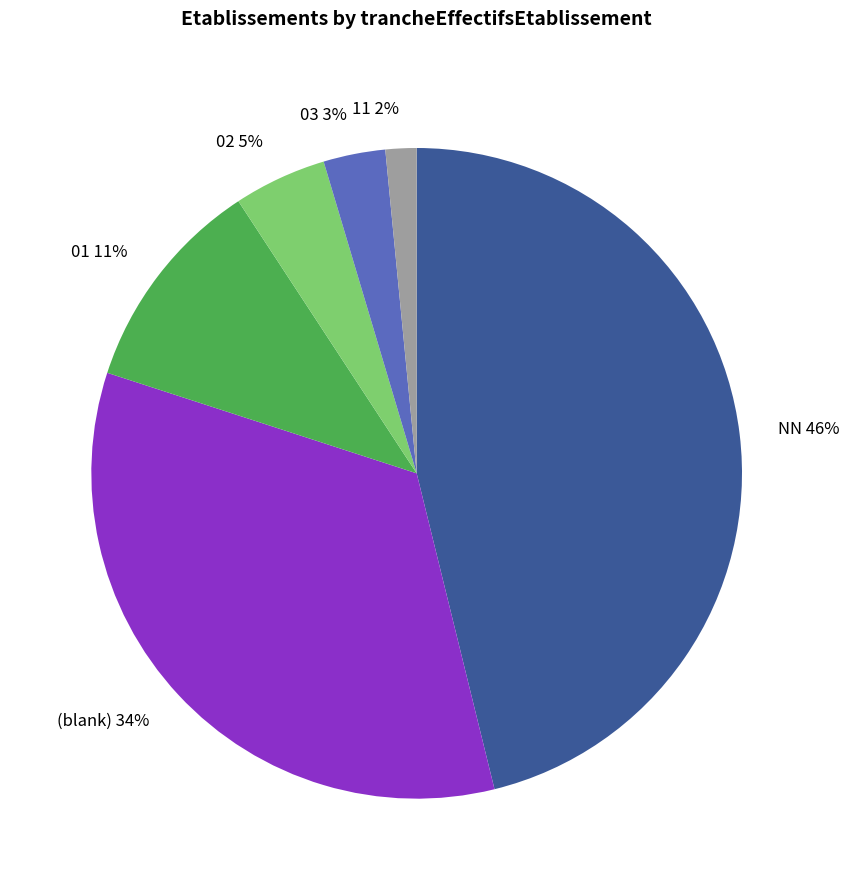

Is there a majority slice in this chart?

No